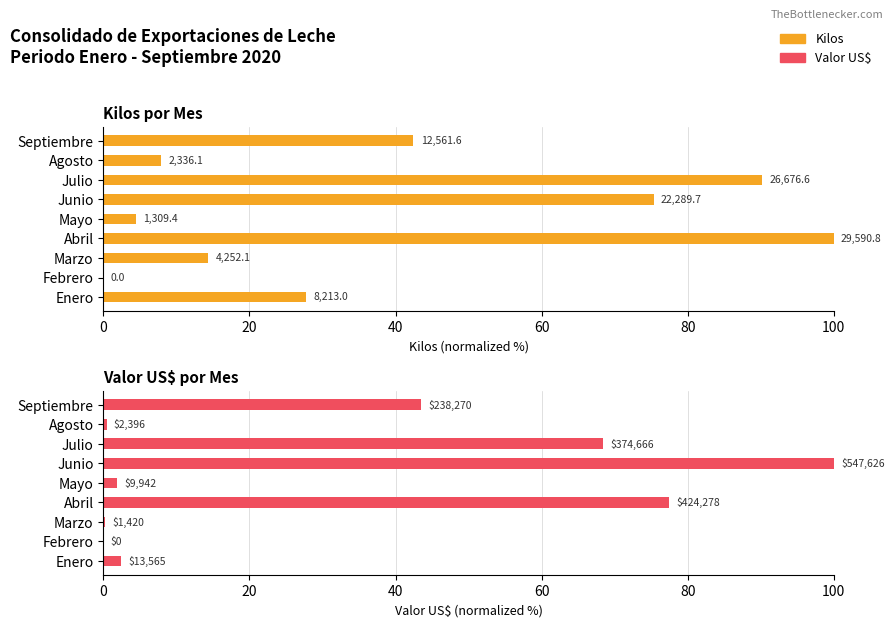

Reading right to left, what are all the values shown in this chart?

Kilos: 42.5	7.9	90.2	75.3	4.4	100.0	14.4	0.0	27.8
Valor US$: 43.5	0.4	68.4	100.0	1.8	77.5	0.3	0.0	2.5